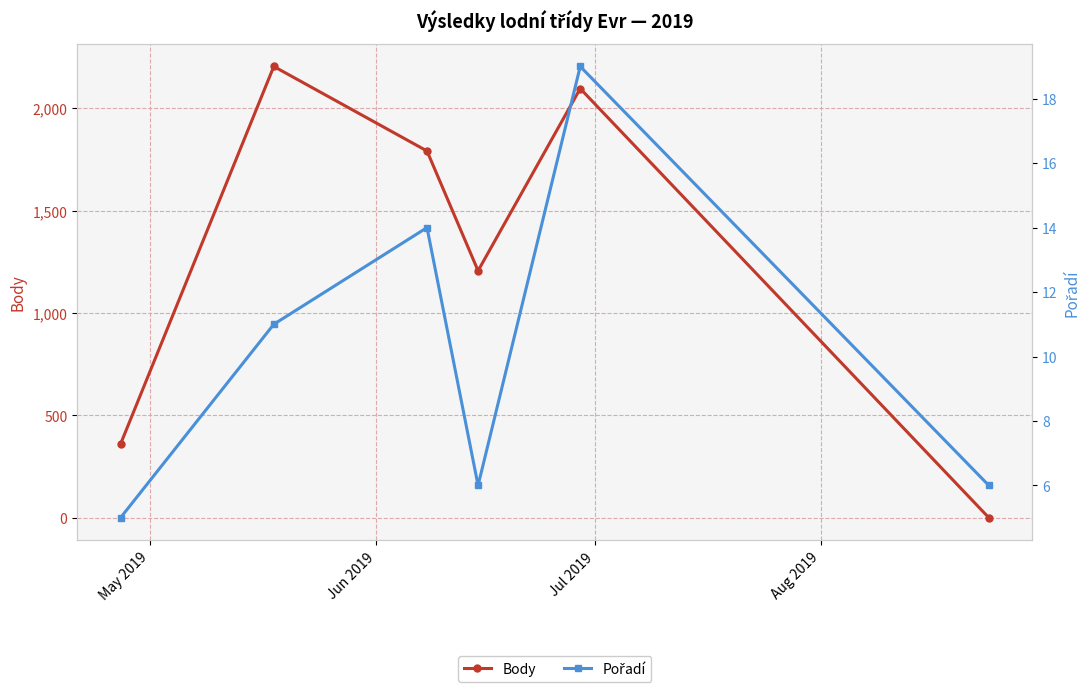

How many times do Body and Pořadí cross each other?

1